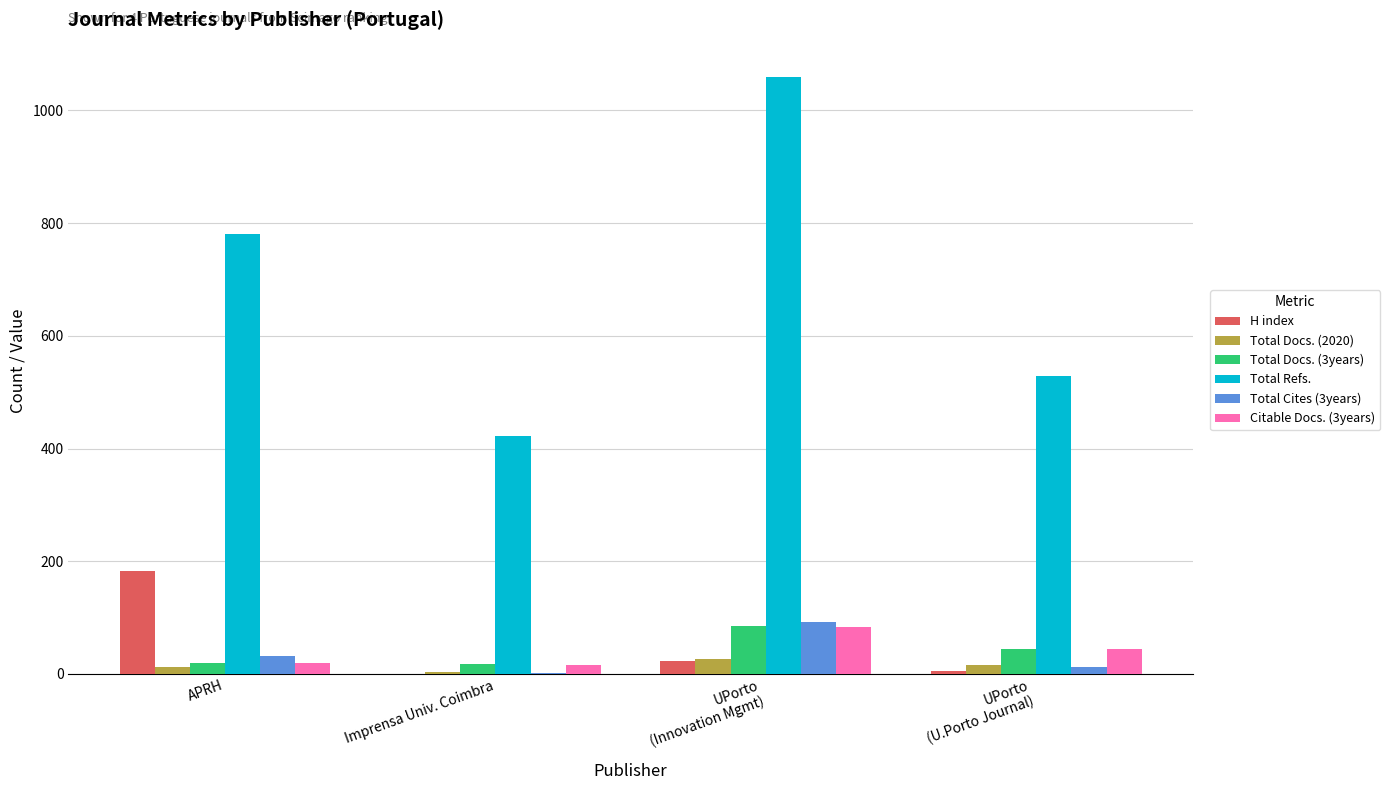

At which label does Total Docs. (3years) reach its peak?

UPorto
(Innovation Mgmt)